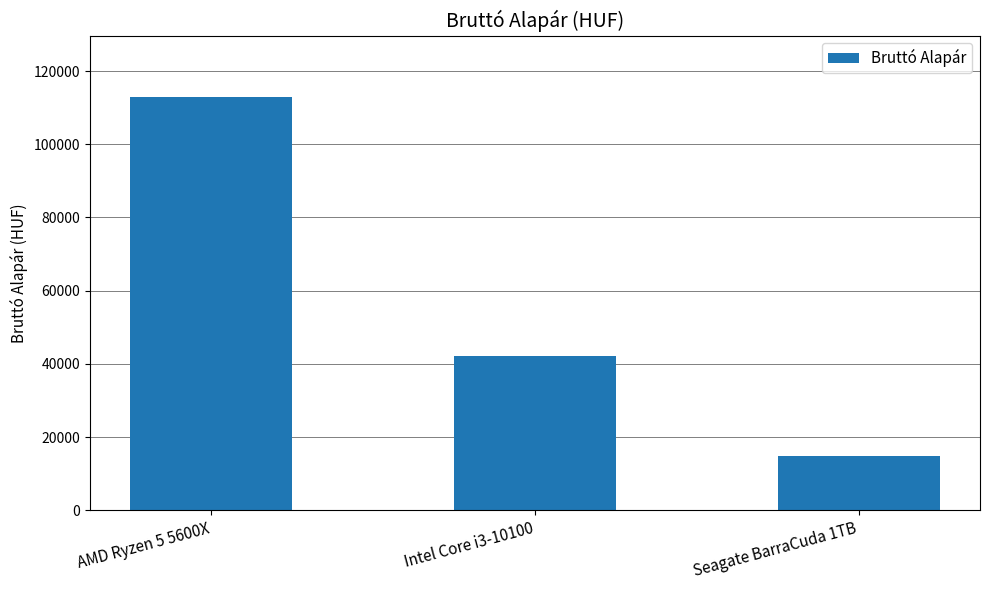

What is the label of the 3rd bar from the left?

Seagate BarraCuda 1TB